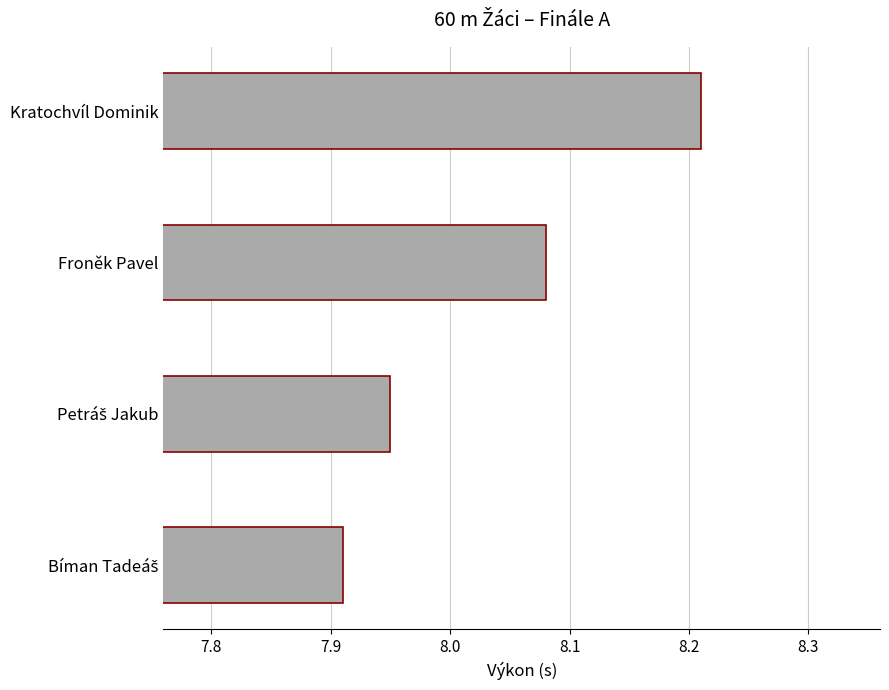

Between Froněk Pavel and Kratochvíl Dominik, which is larger?

Kratochvíl Dominik